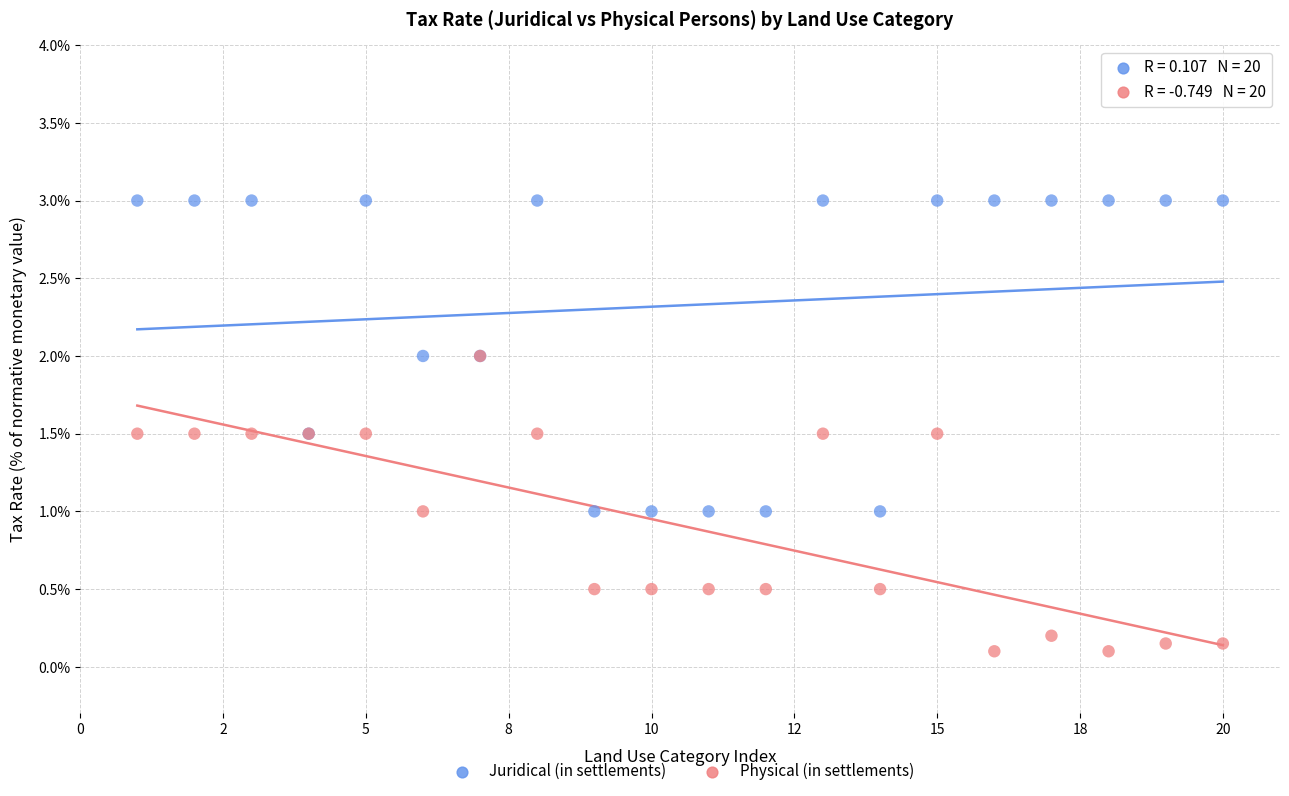

Which series has the widest spread of Y values?

Juridical (in settlements)